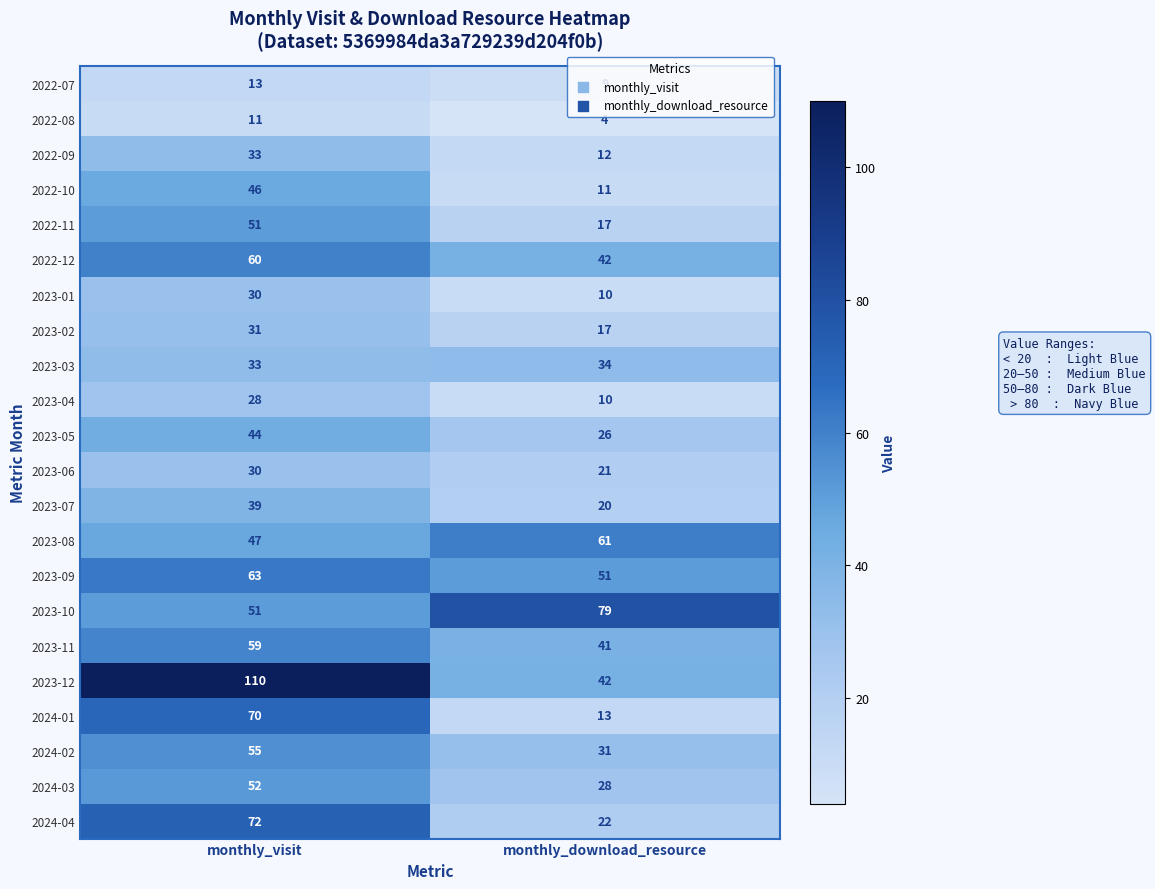

At which category is the sum across all series the highest?

monthly_visit